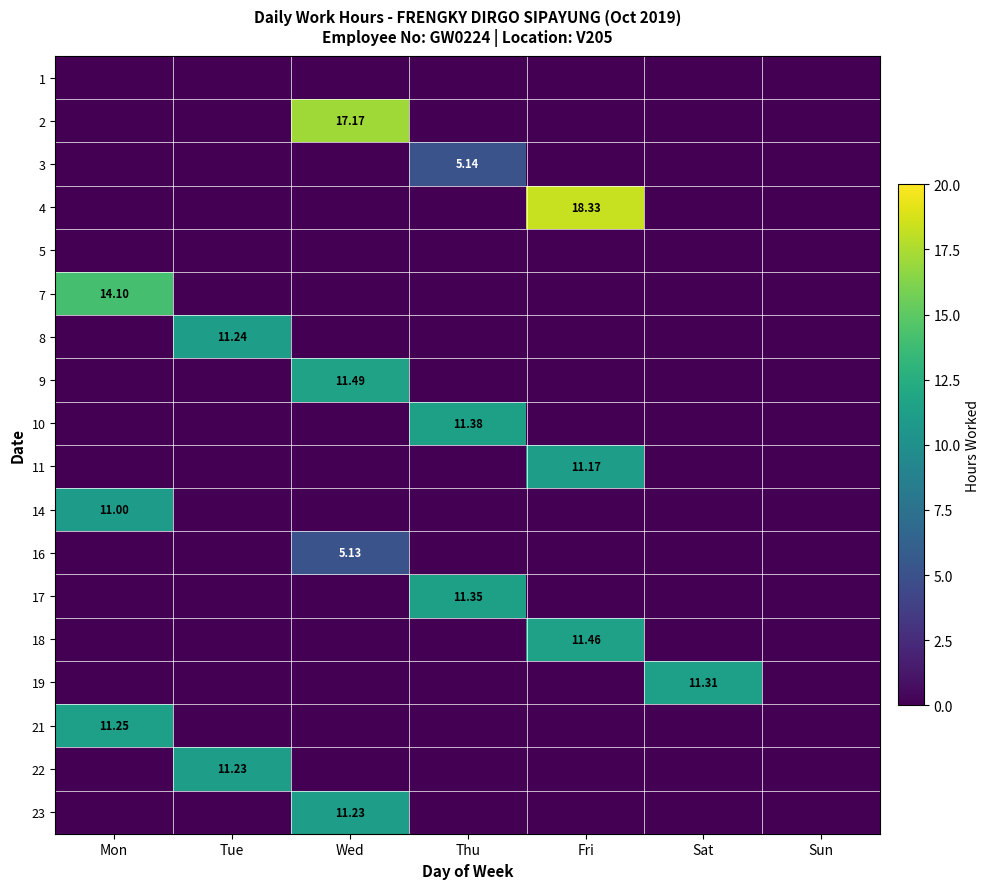

Between Mon and Sat, which is larger?

Mon